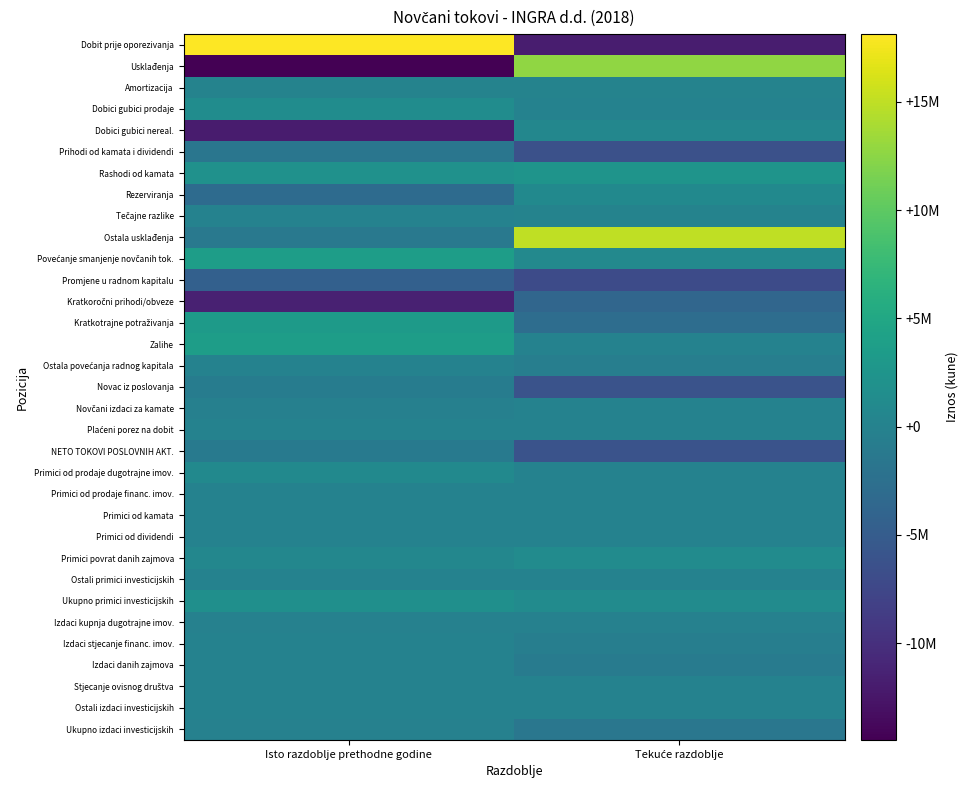

What is the spread (max minus min) of values at Tekuće razdoblje?

26776625